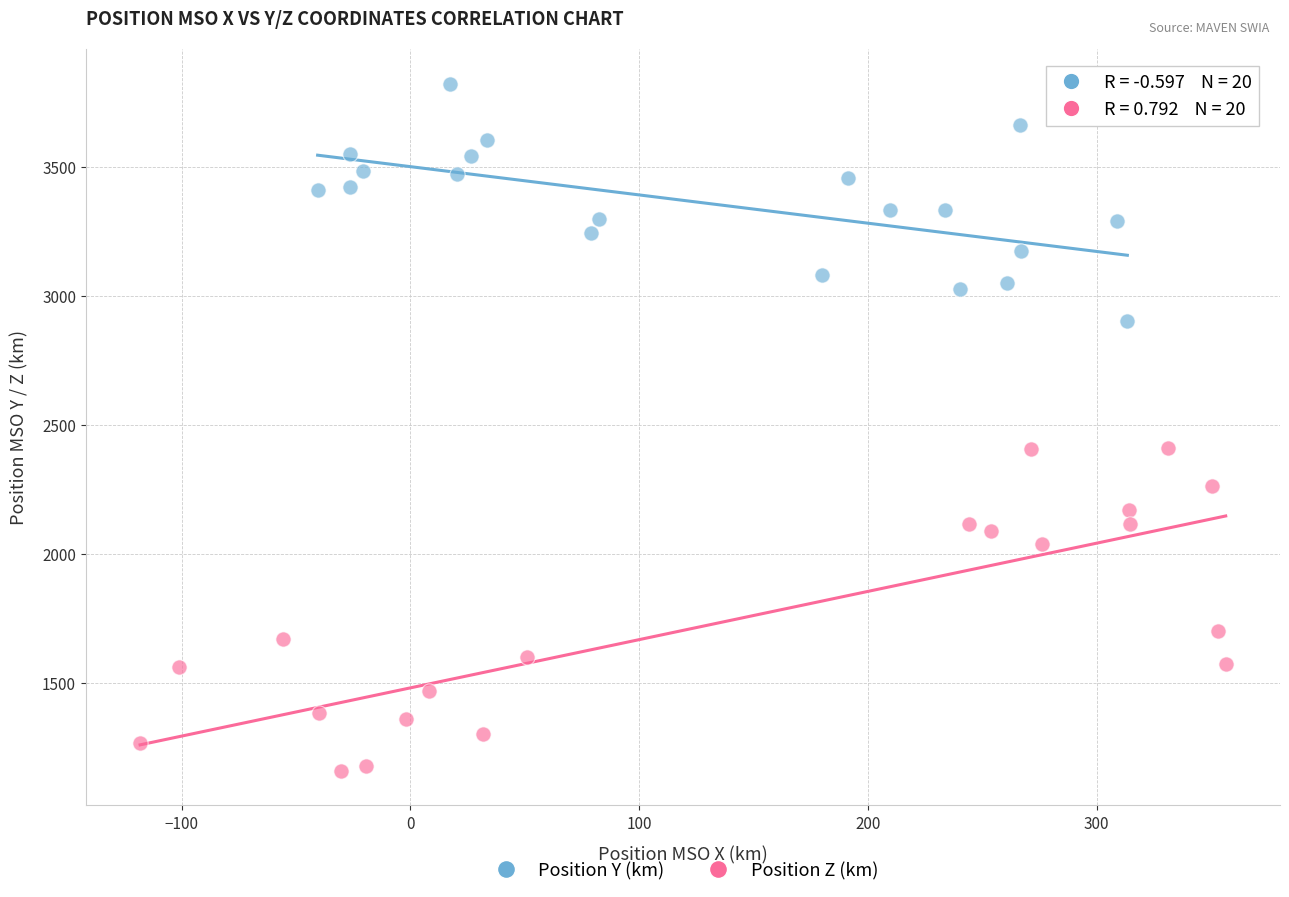

Which series reaches the maximum Y coordinate?

Position Y (km)